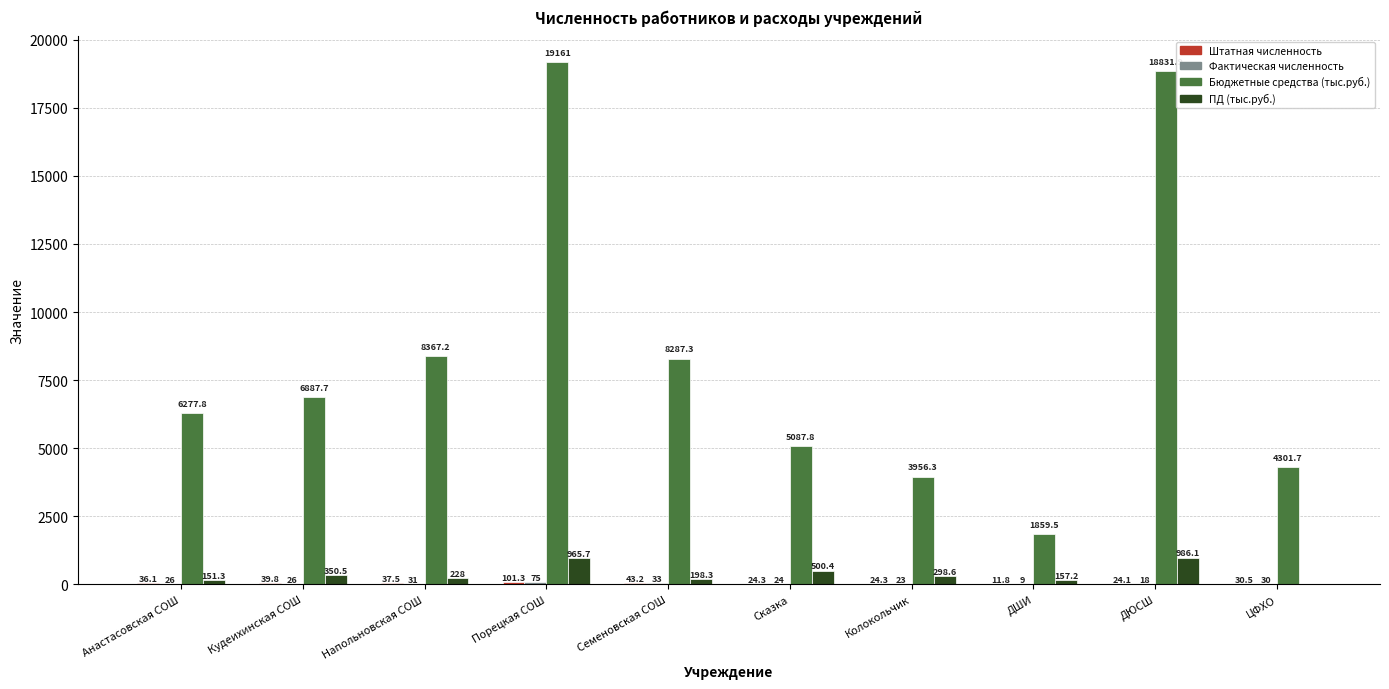

At which label does Бюджетные средства (тыс.руб.) first exceed 6887?

Кудеихинская СОШ